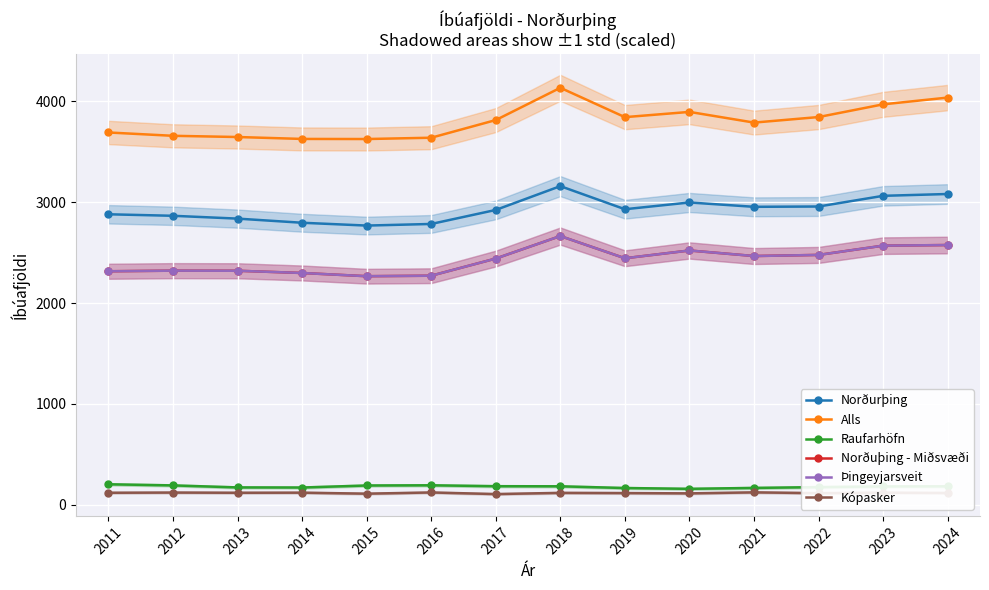

True or false: Alls and Norðurþing cross at least once.

False